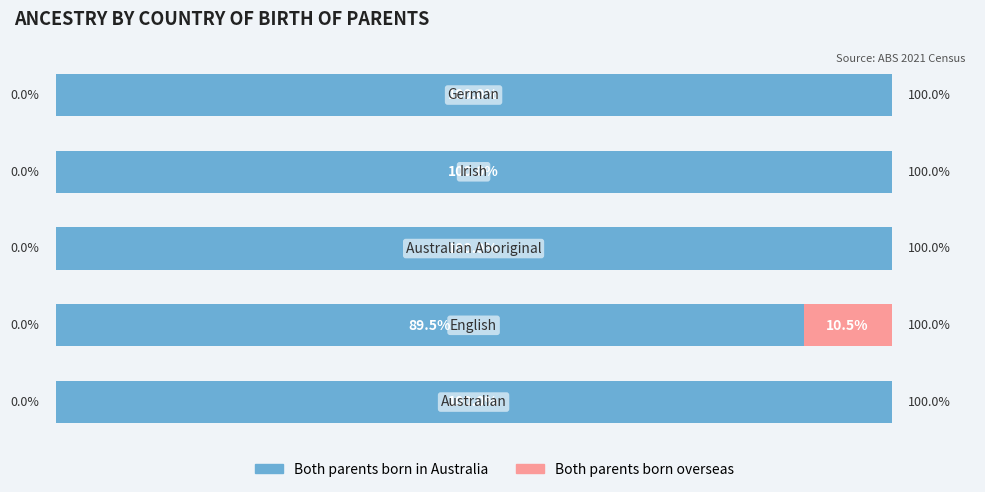

Which series has the largest total across all categories?

Both parents born in Australia